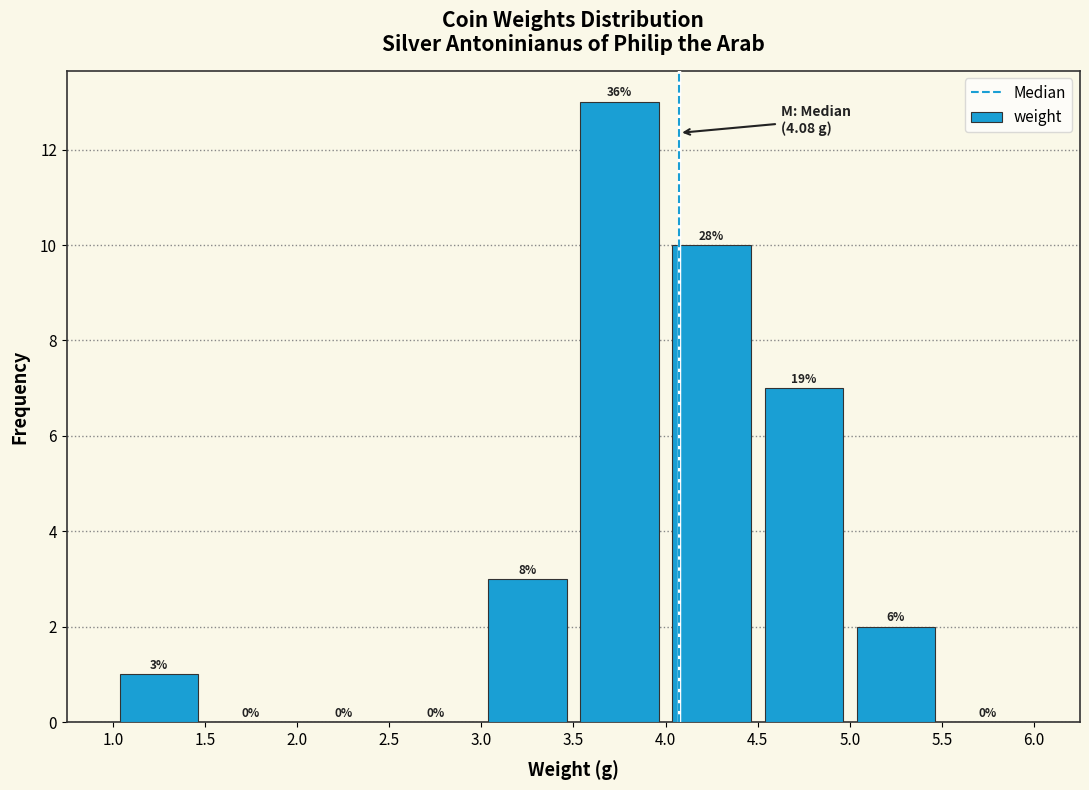

Which range on the x-axis has the tallest bar?

3.5 to 4.0